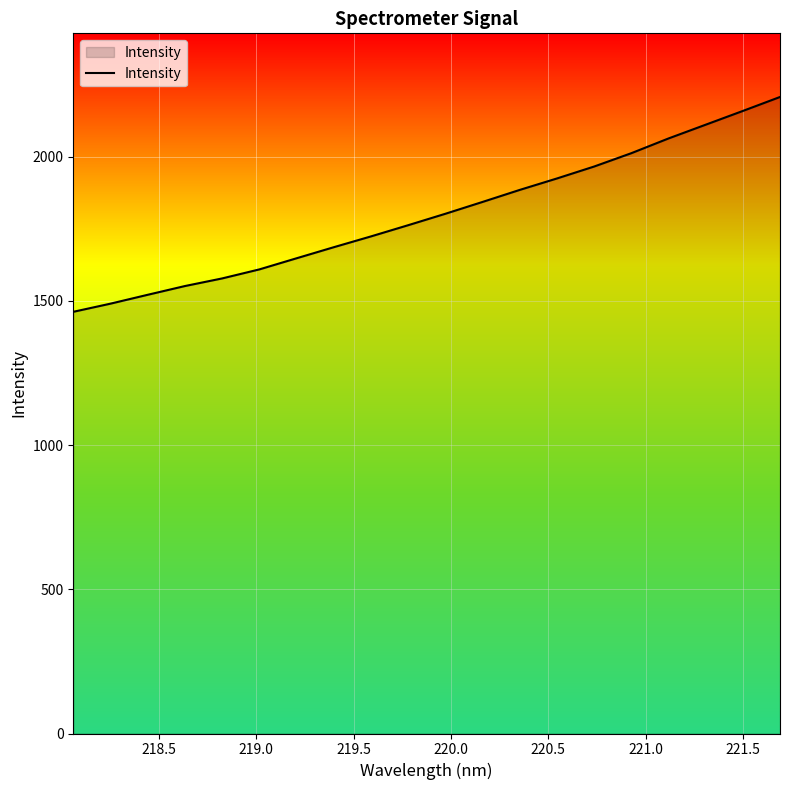

What is the maximum value shown in the chart?

2206.6